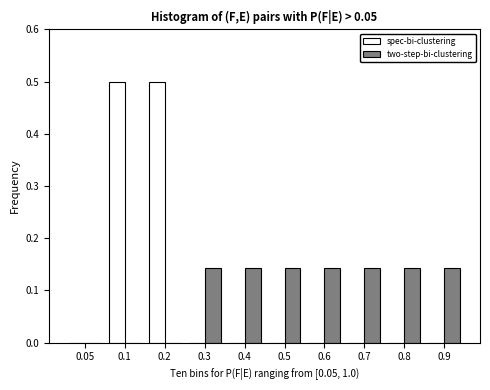

True or false: spec-bi-clustering has a value of 0.2 at 0.5.

False